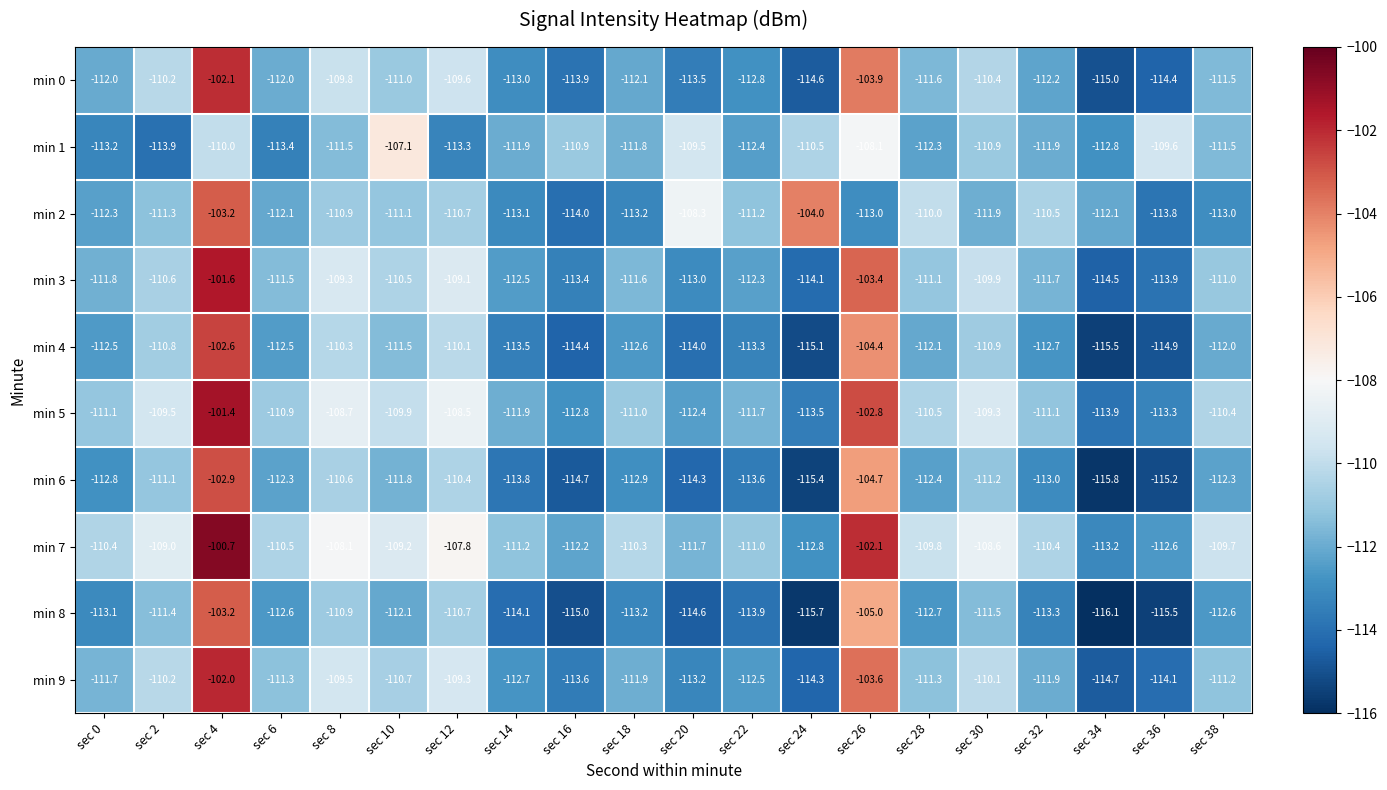

At which category does the chart reach its peak across all series?

sec 4